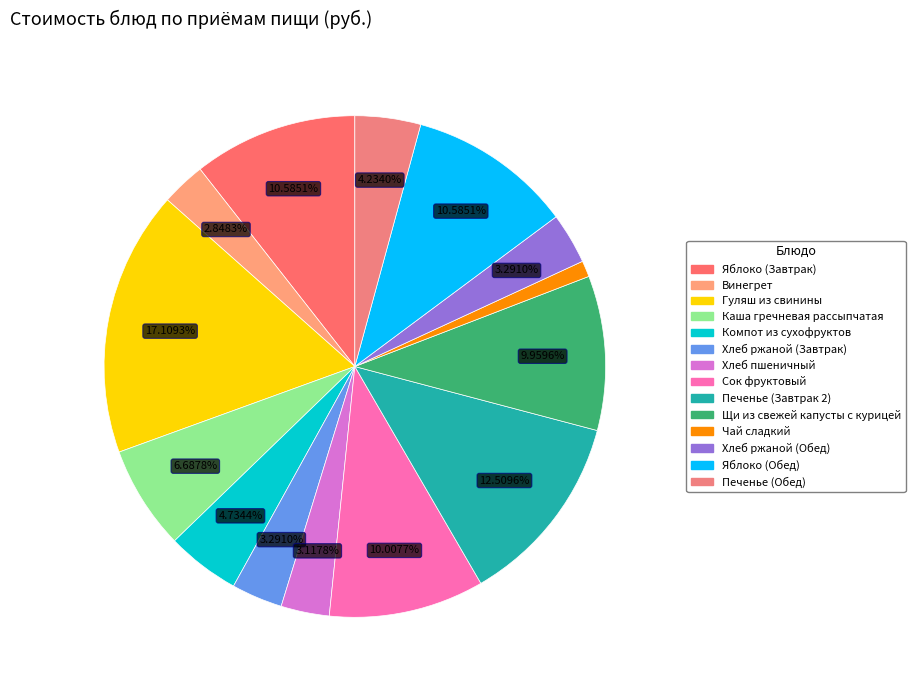

How many segments does this pie chart have?

14